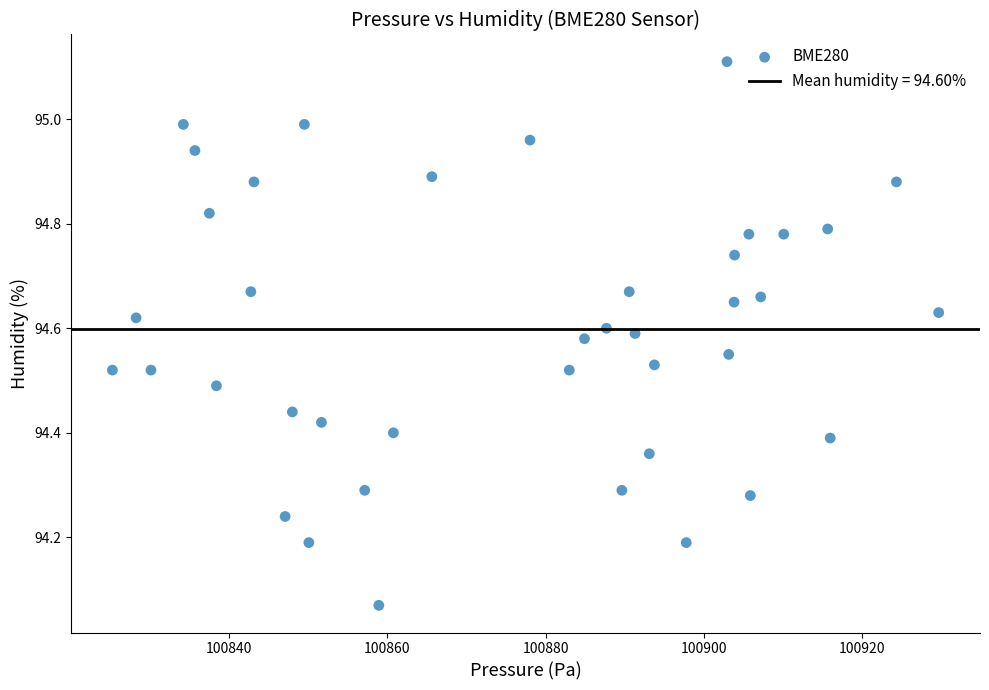

What is the range of X values (max minus min)?

104.4